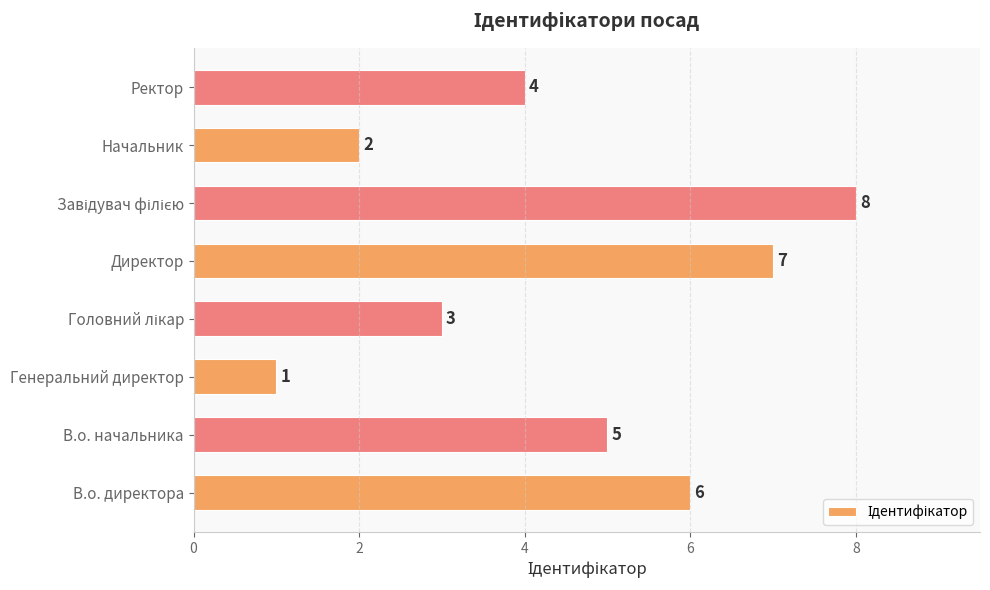

What is the sum of all values?

36